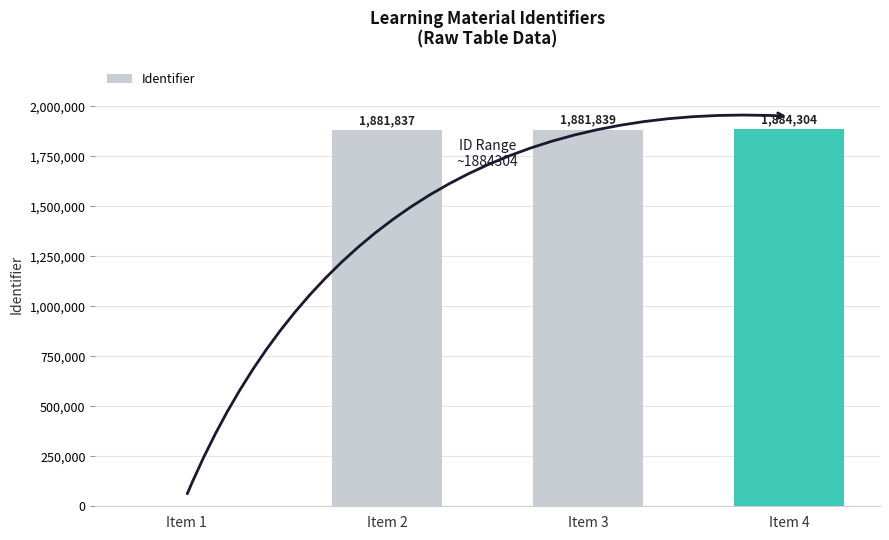

Is it true that the value at Item 4 is 3171387?

False